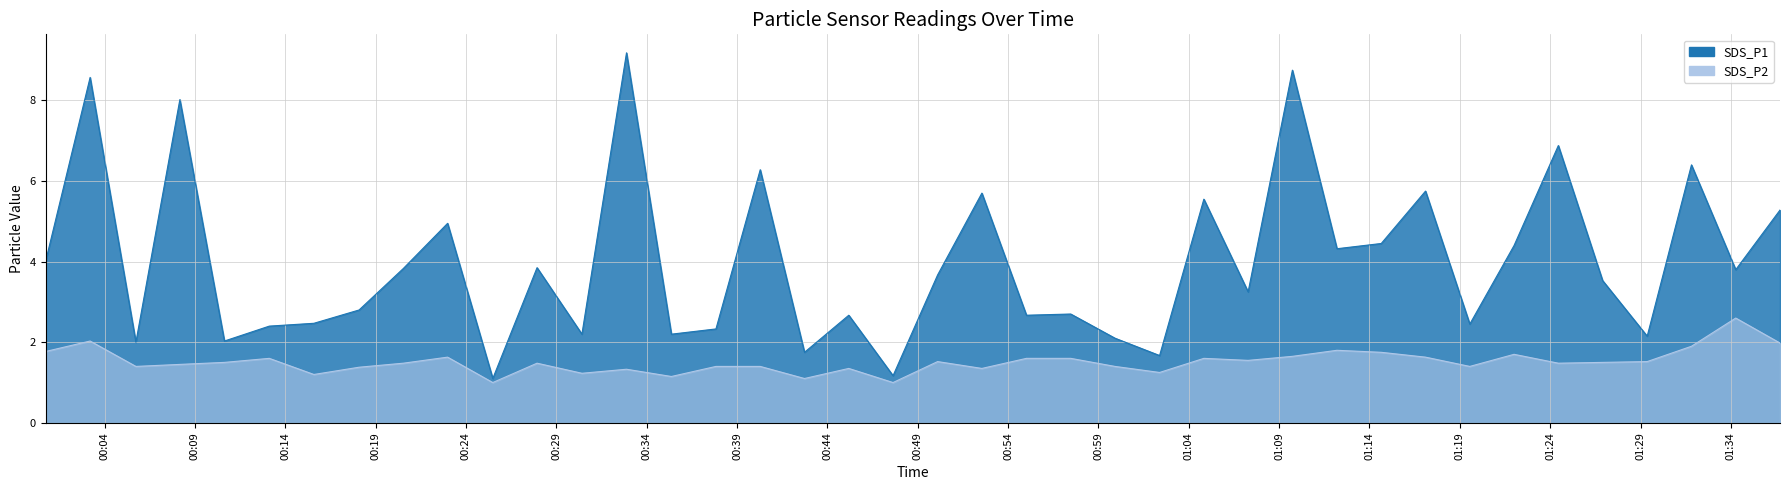

True or false: SDS_P1 and SDS_P2 intersect in this chart.

False